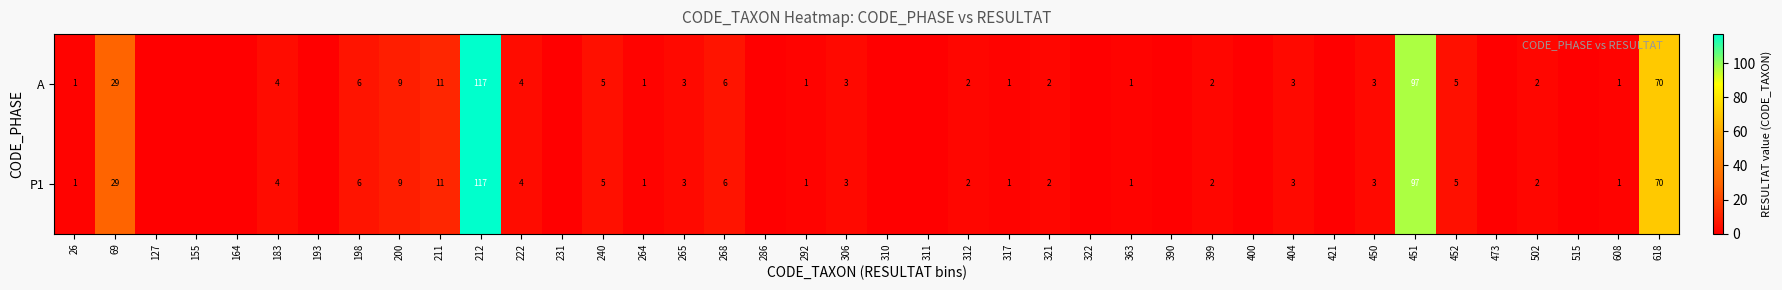

Count the number of categories in the chart.

40